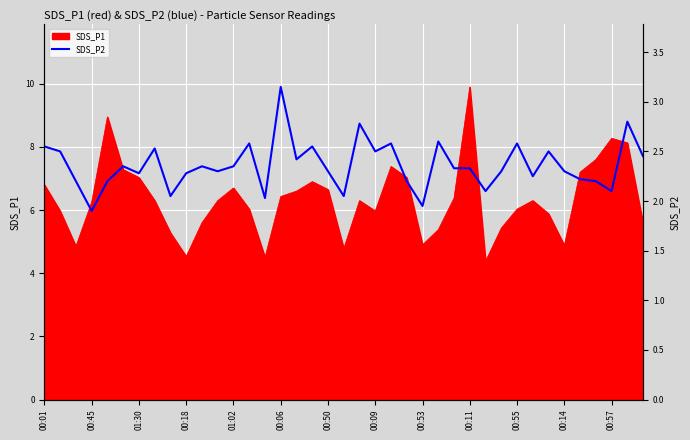

The value of SDS_P1 at 00:53 is 2.7. True or false?

False